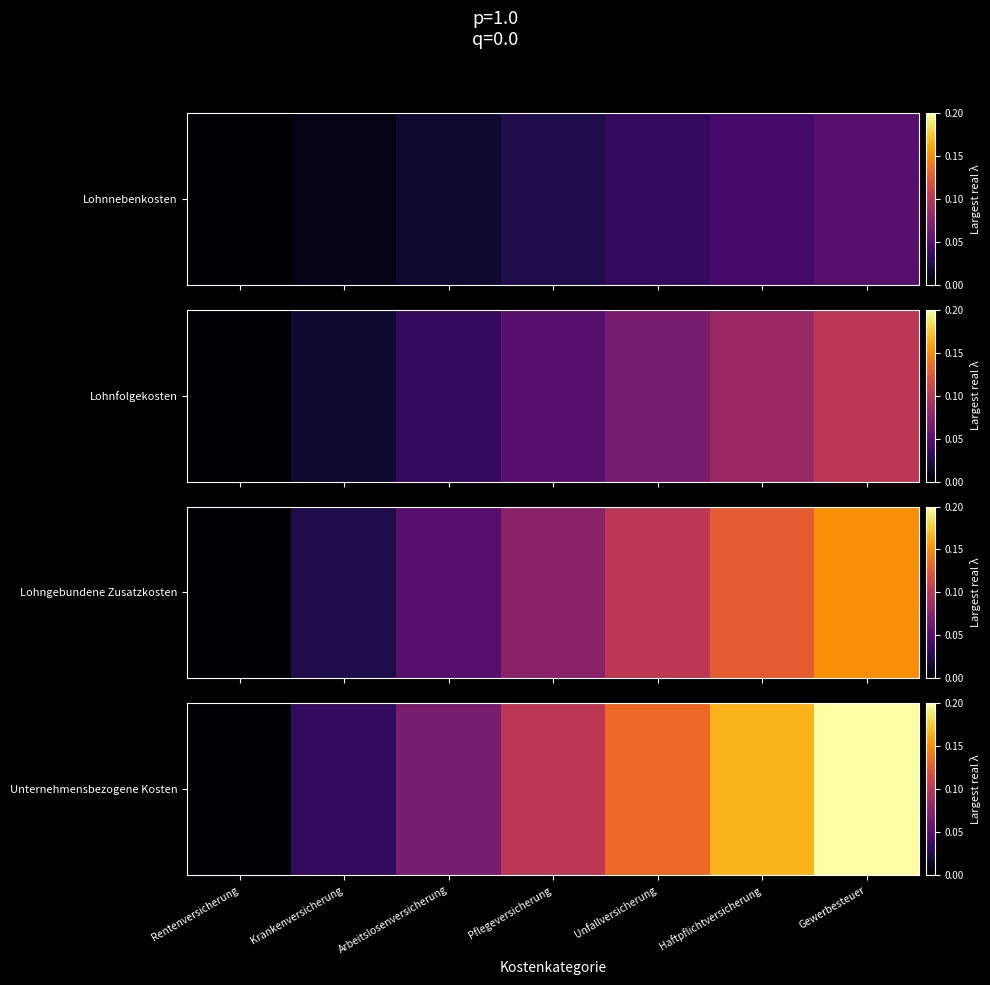

Read the value at Pflegeversicherung.

0.1